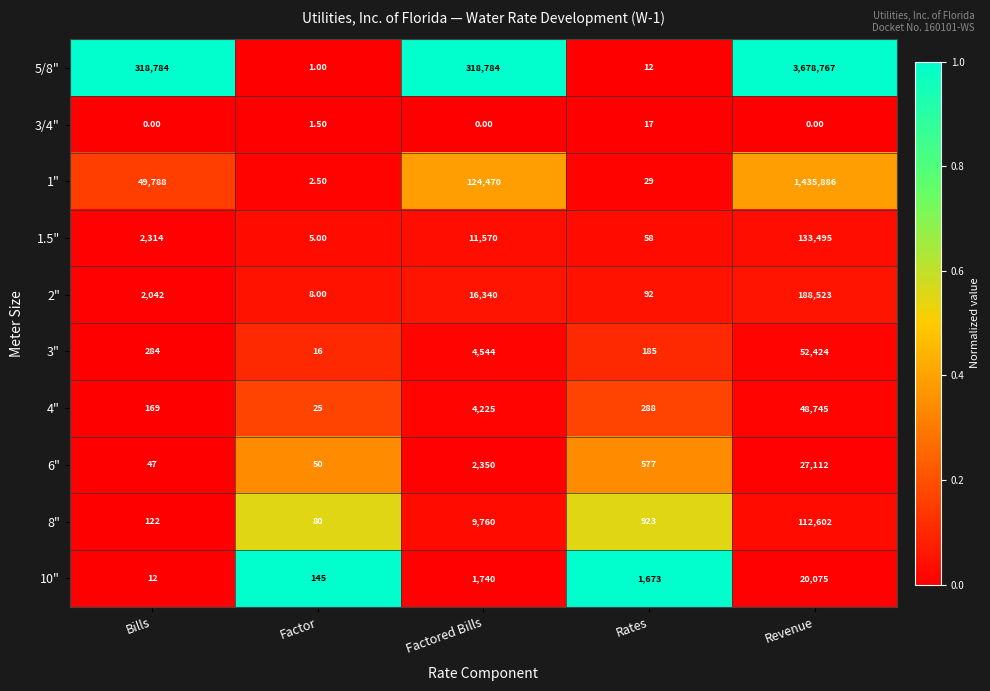

What is the difference between the highest and lowest values at Factor?

144.0